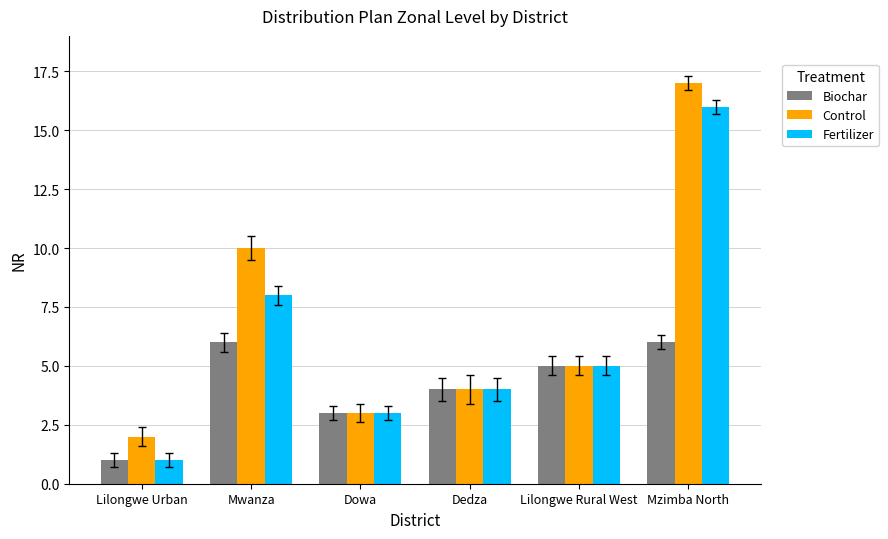

Reading left to right, list all the values displayed in this chart.

Biochar: 1	6	3	4	5	6
Control: 2	10	3	4	5	17
Fertilizer: 1	8	3	4	5	16